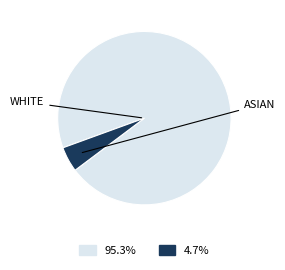

Is there any slice that represents more than half of the pie?

Yes